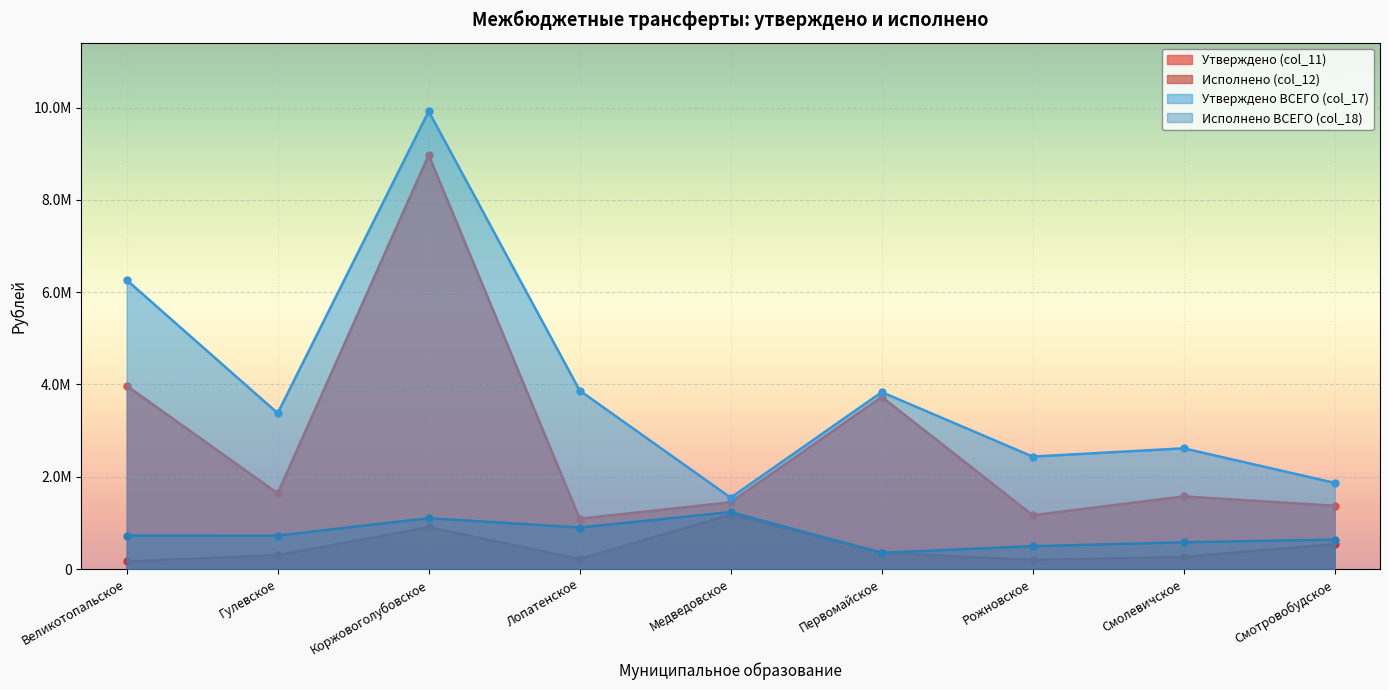

In Утверждено (col_11), how many points are higher than both neighbors (excluding endpoints)?

3